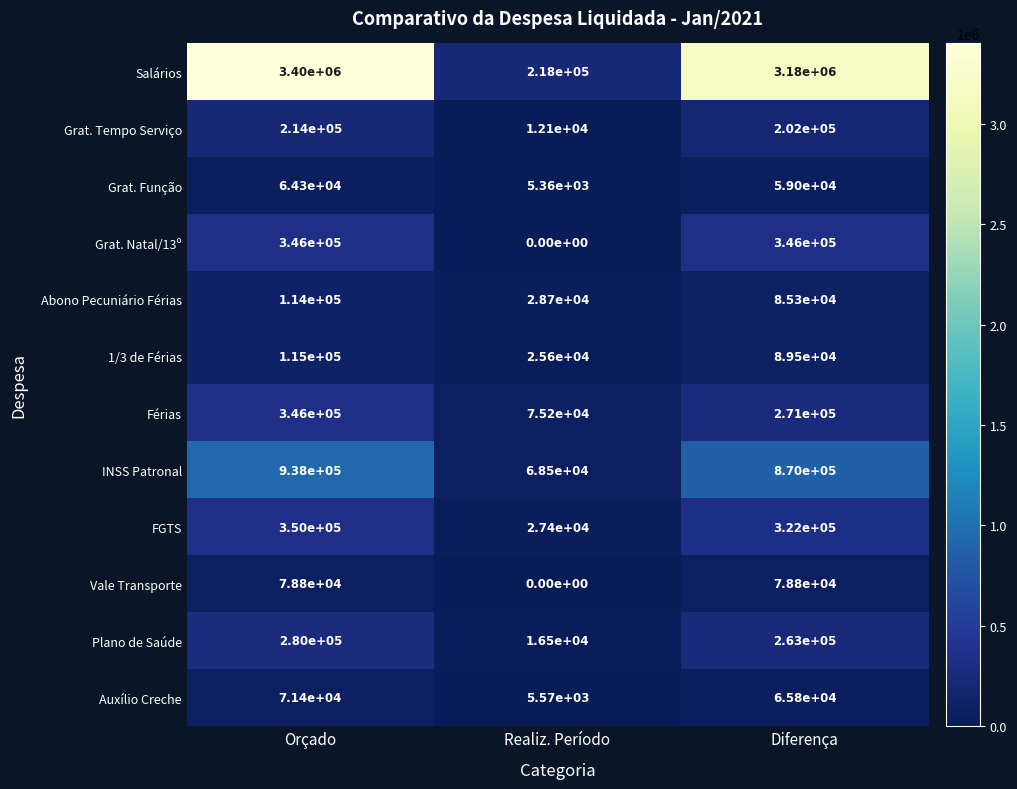

The FGTS series shows 117350 at Diferença. True or false?

False